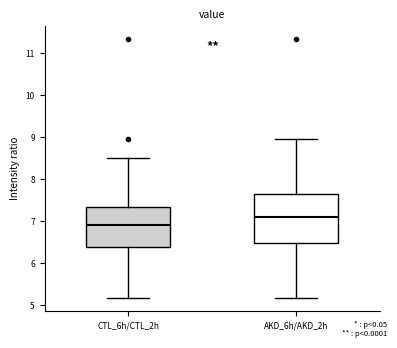

Which box is the tallest, from its lower edge to its upper edge?

AKD_6h/AKD_2h